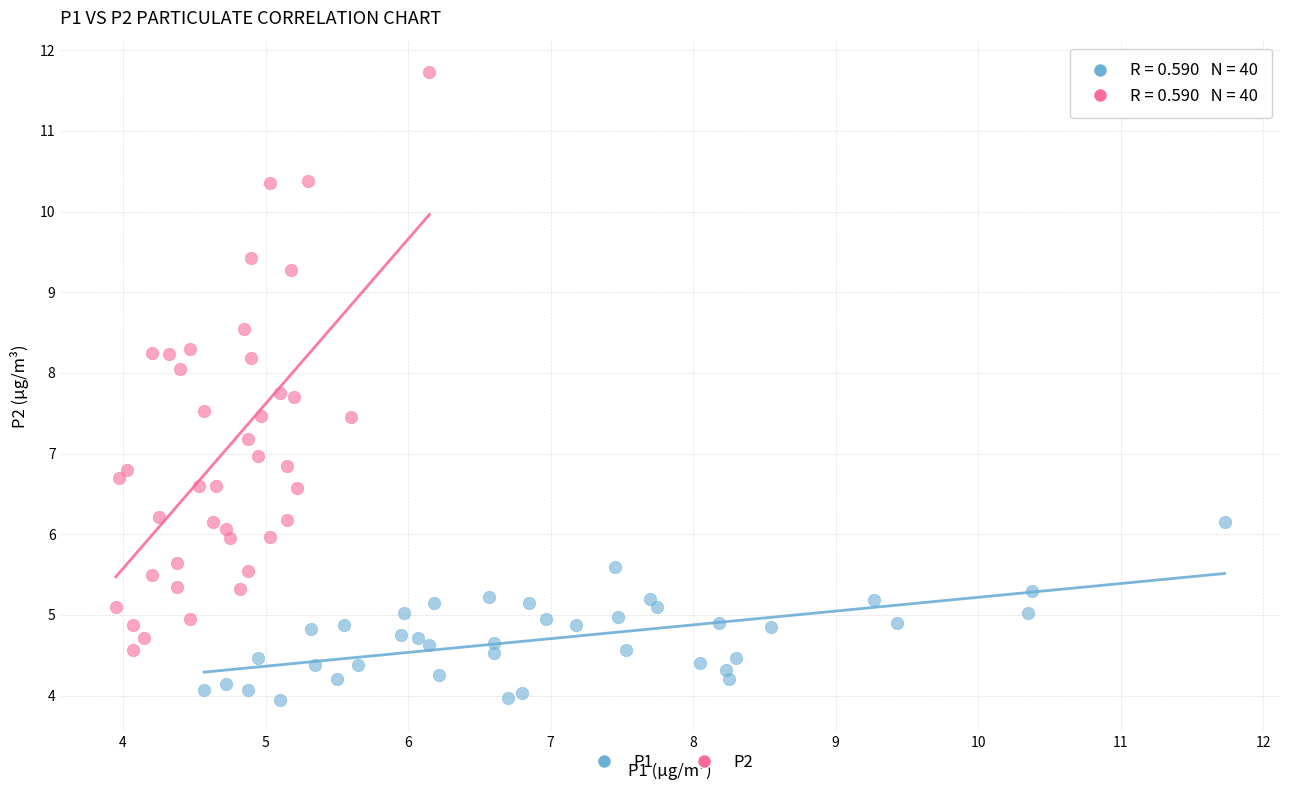

Which series has the widest spread of Y values?

P2